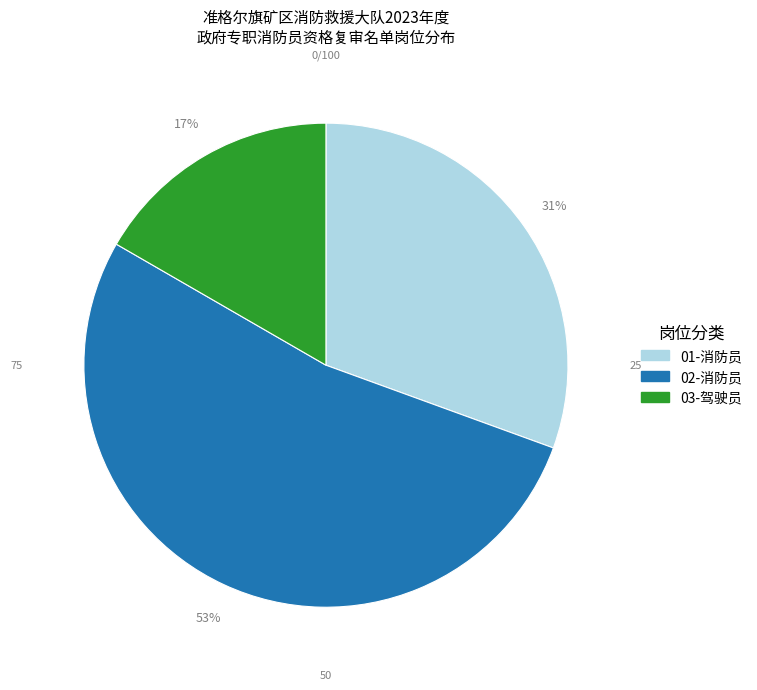

To the nearest percent, what is the combined percentage of 03-驾驶员 and 02-消防员?

69%